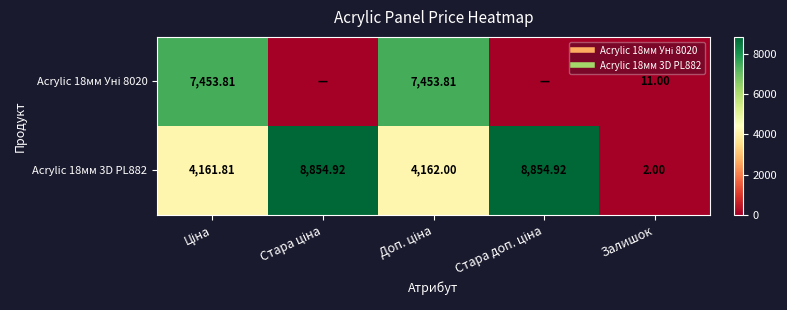

How many data points in Acrylic 18мм 3D PL882 are above 4162?

2